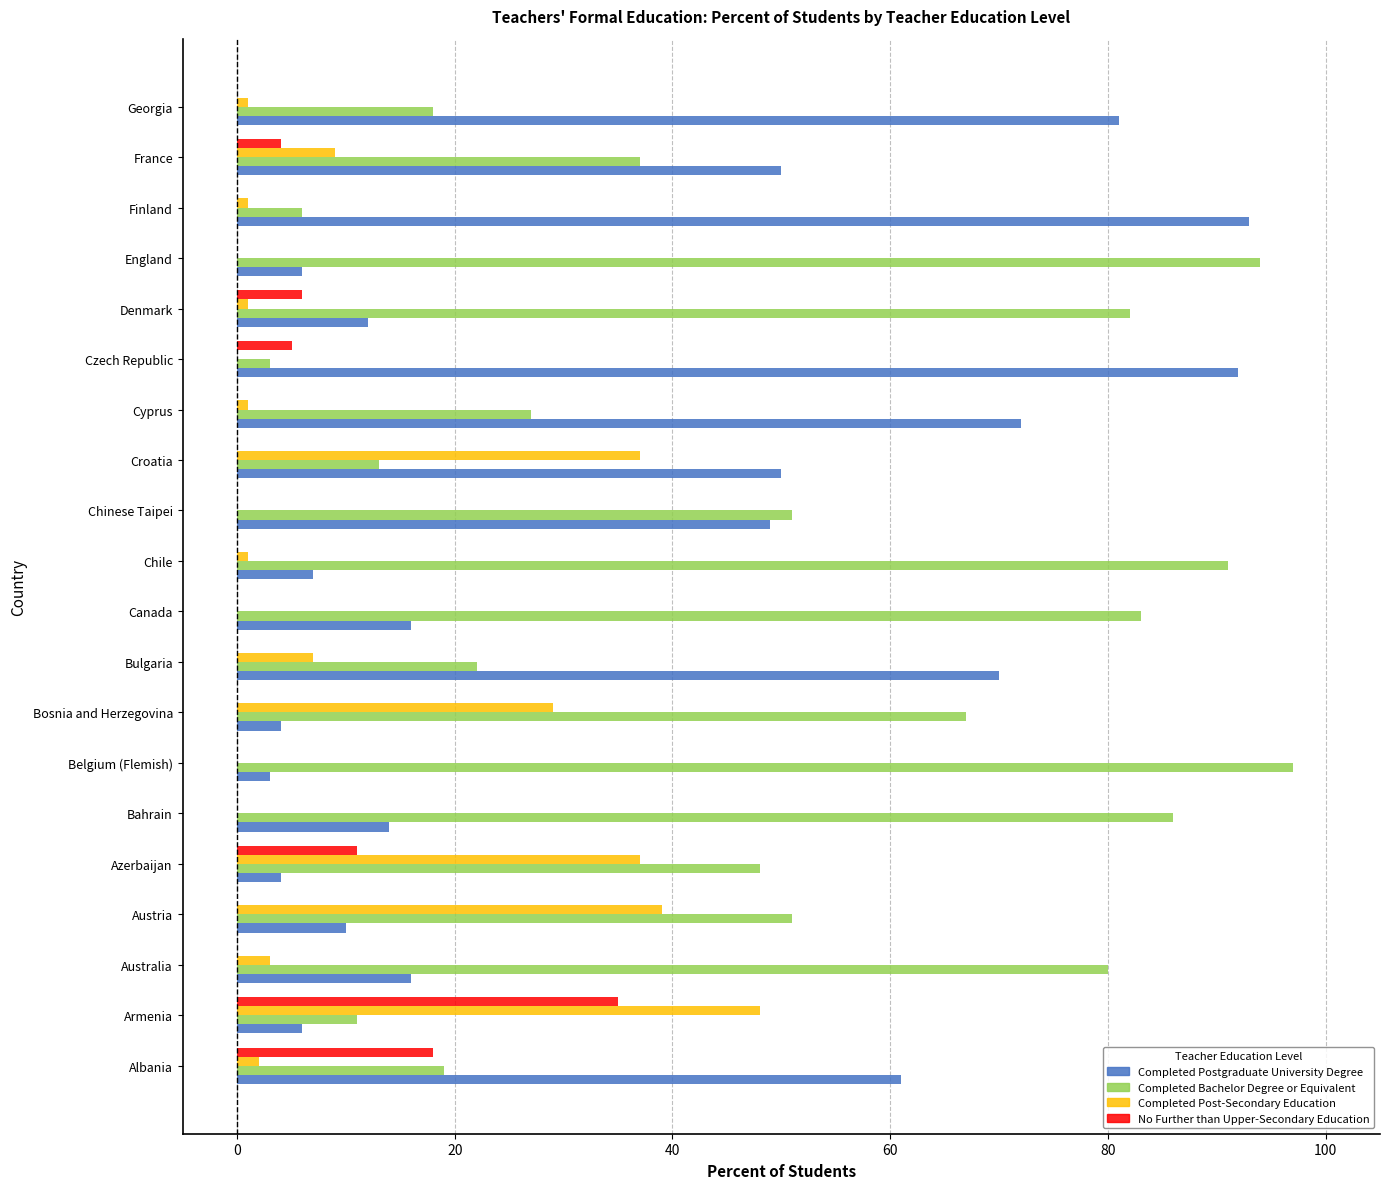

At which label is Completed Post-Secondary Education closest to 24?

Bosnia and Herzegovina